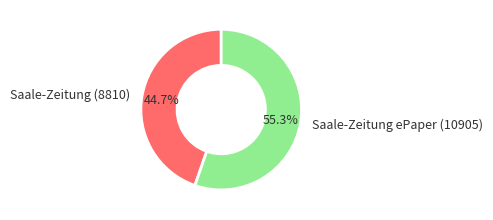

How many segments does this pie chart have?

2